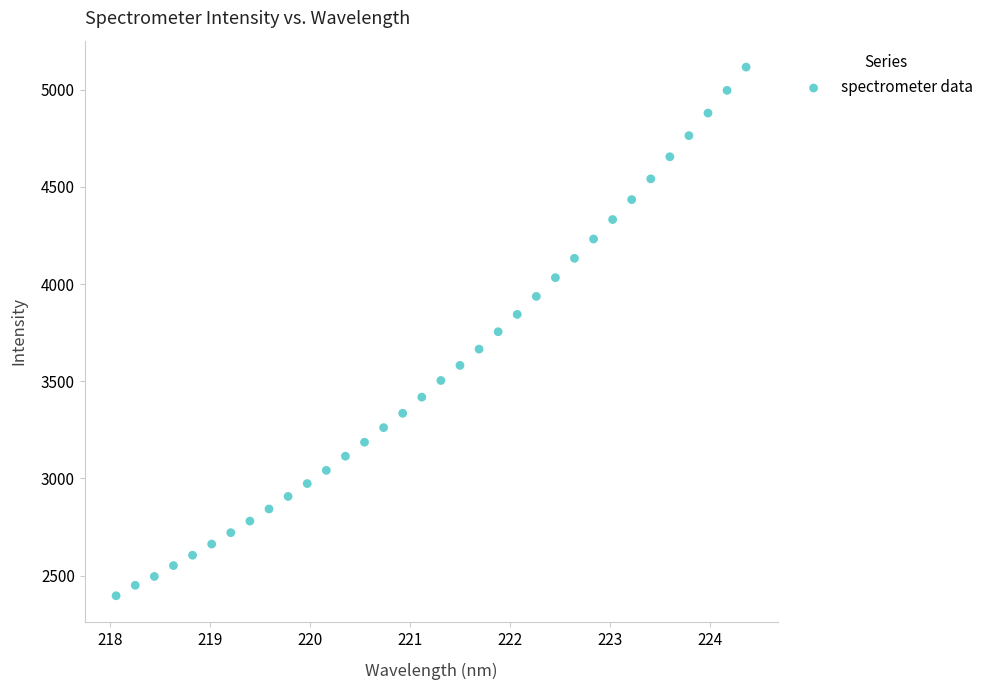

What is the range of Y values (max minus min)?

2718.7